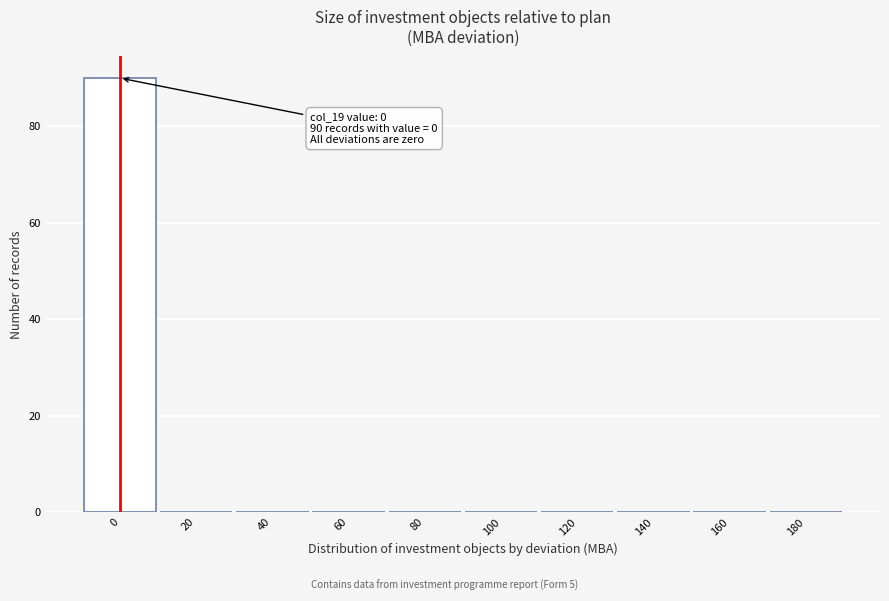

Reading left to right, transcribe all the data shown in this chart.

0=90	20=0	40=0	60=0	80=0	100=0	120=0	140=0	160=0	180=0